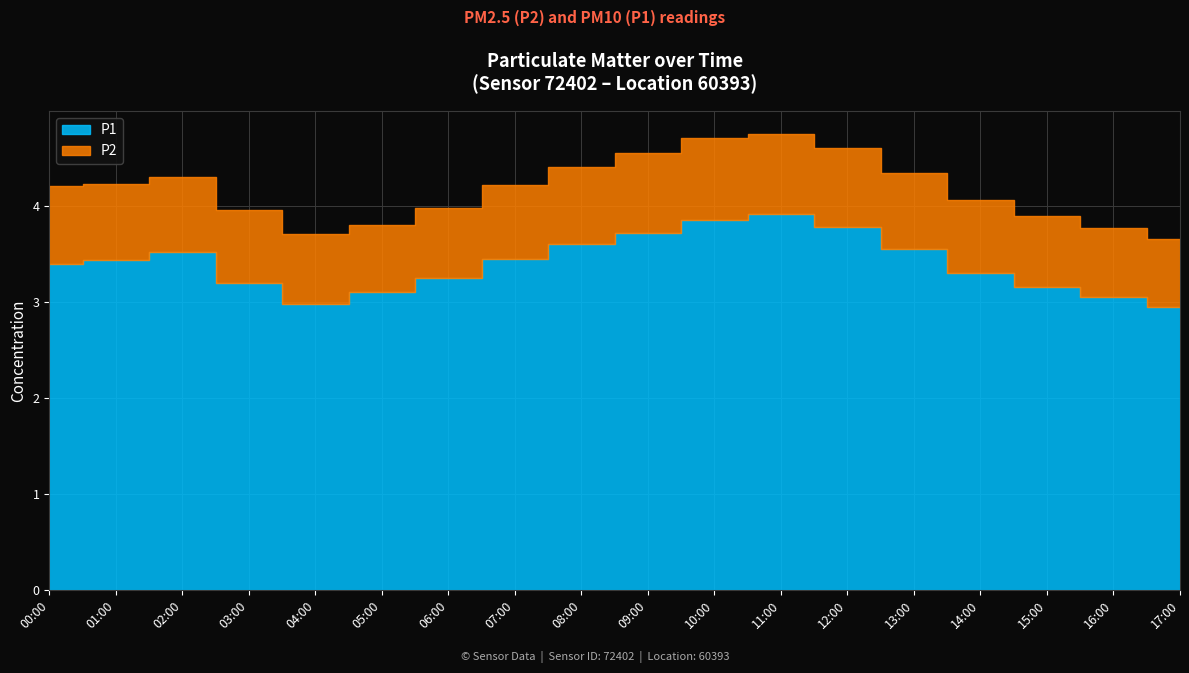

Reading left to right, extract all data points from this chart.

P1: 3.4	3.4	3.5	3.2	3.0	3.1	3.2	3.5	3.6	3.7	3.9	3.9	3.8	3.5	3.3	3.1	3.0	3.0
P2: 0.8	0.8	0.8	0.8	0.7	0.7	0.7	0.8	0.8	0.8	0.8	0.8	0.8	0.8	0.8	0.7	0.7	0.7